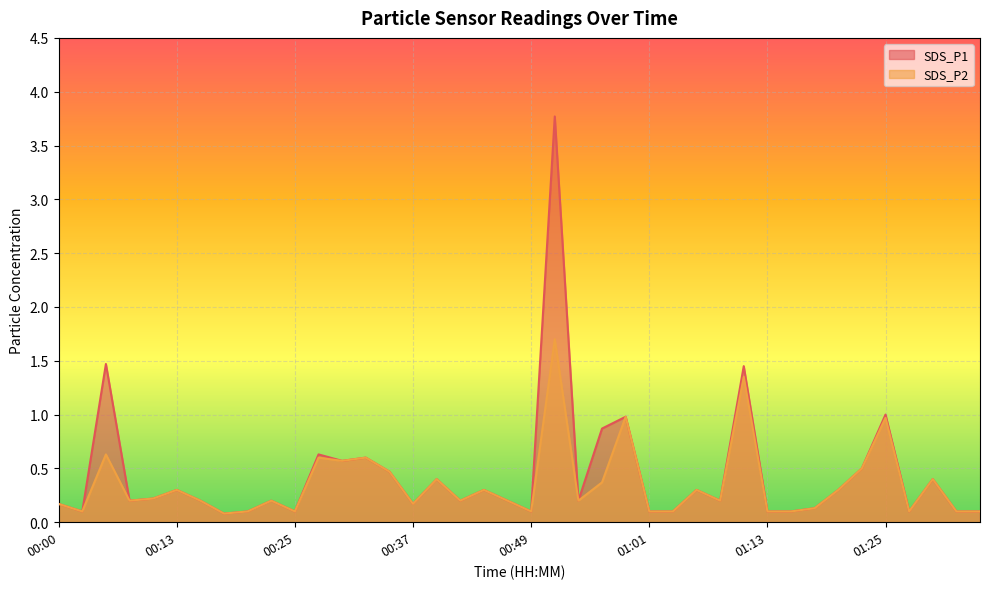

At which label is SDS_P2 closest to 0?

00:17